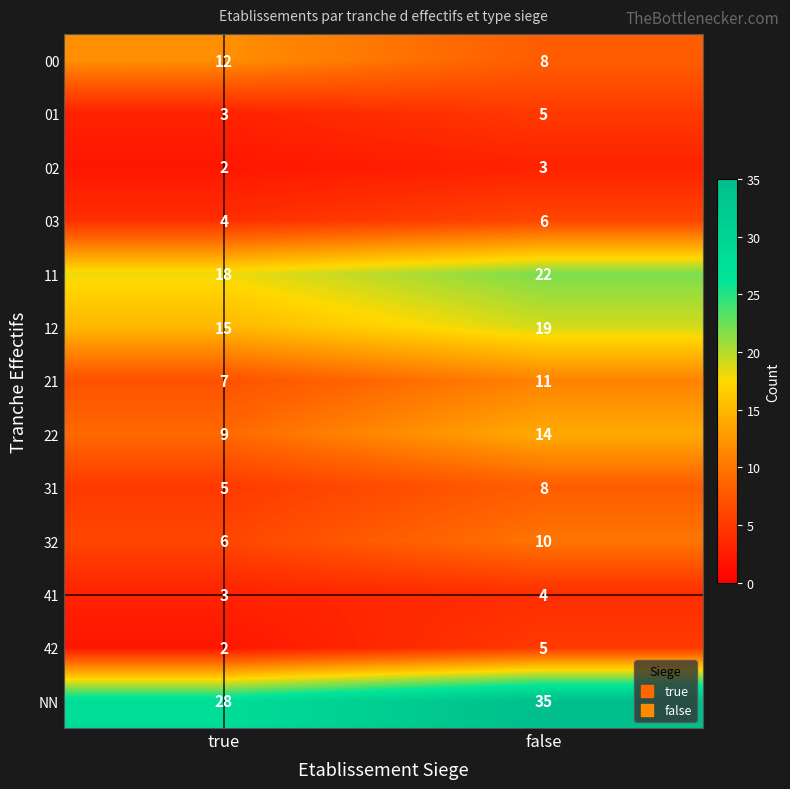

What is the difference between the 21 values at false and true?

4